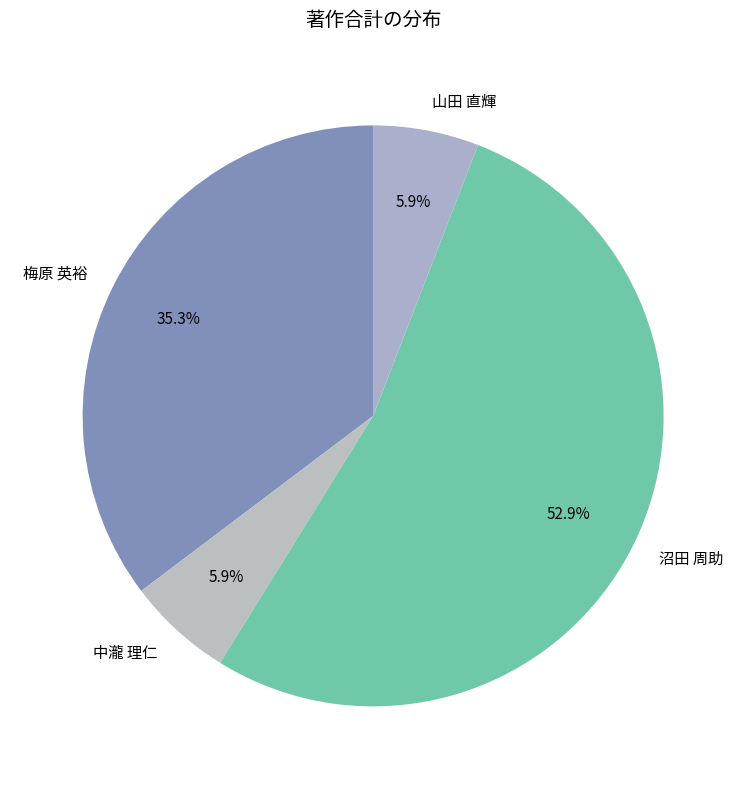

Which has a higher value, 梅原 英裕 or 山田 直輝?

梅原 英裕